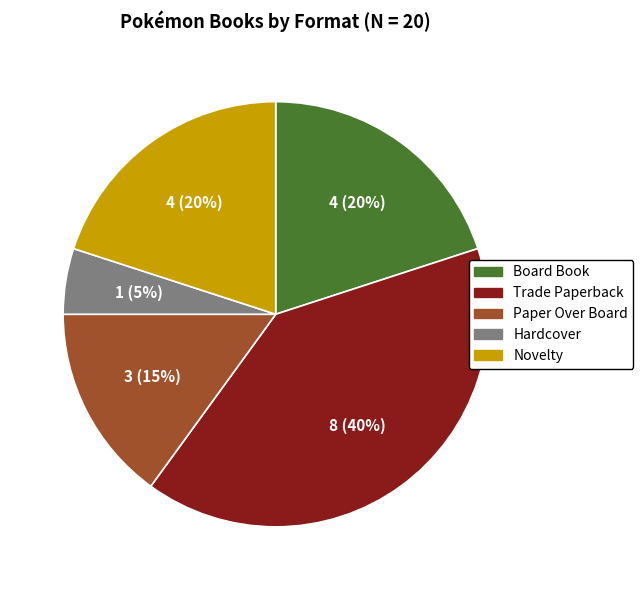

Is the sum of Novelty and Paper Over Board greater than half?

No